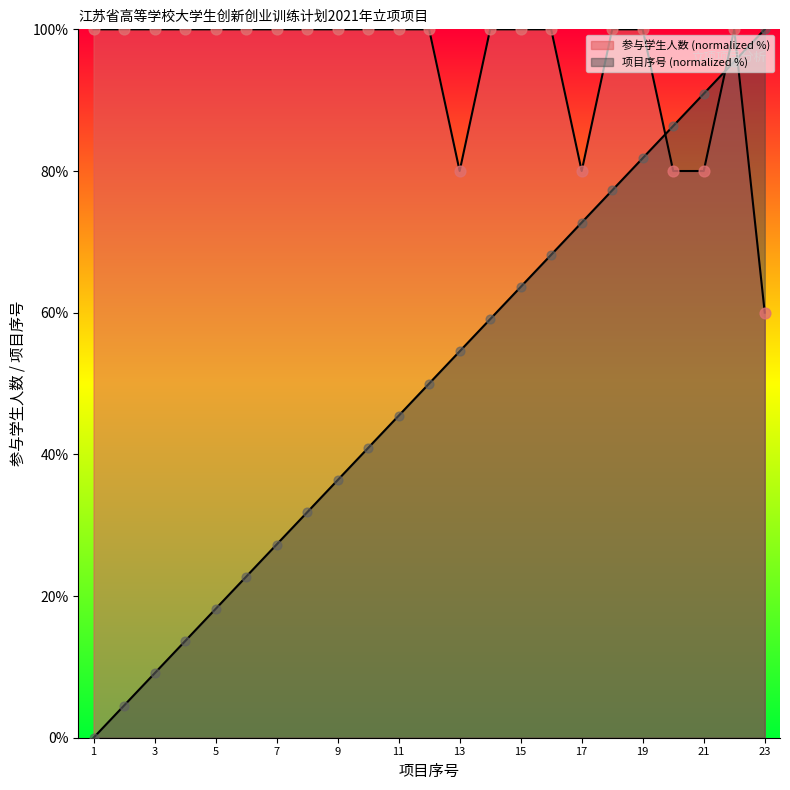

Which series contains the lowest Y value?

序号